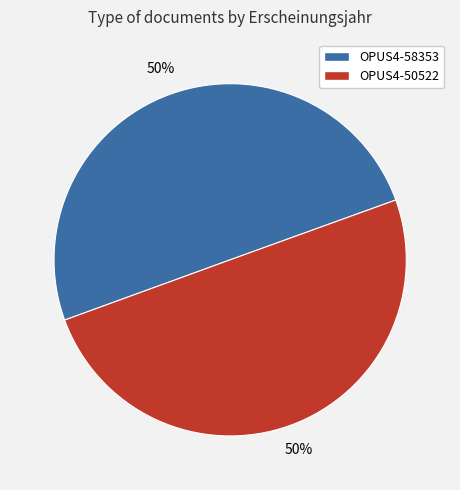

Is it true that OPUS4-58353 is 50% of the pie?

True